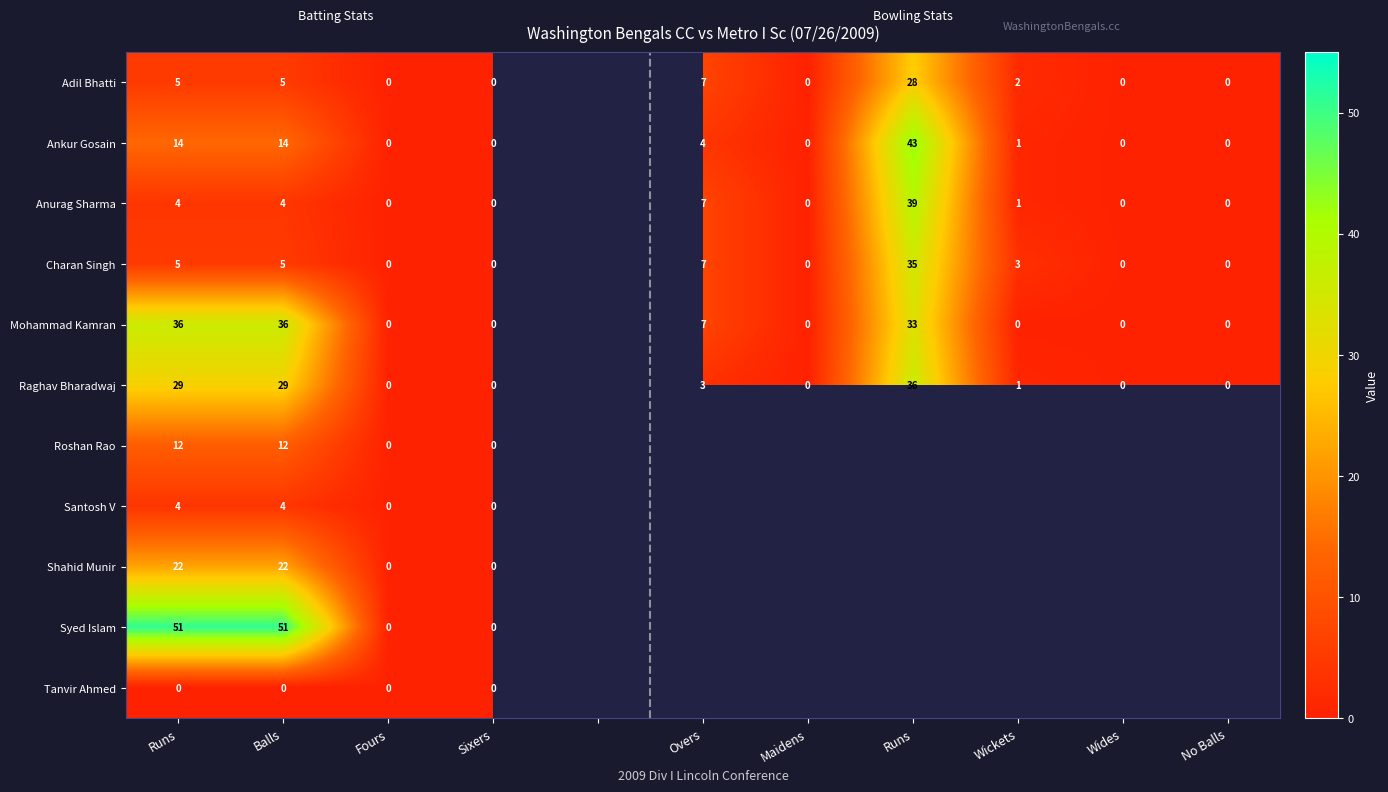

Which series has the largest range (max minus min)?

Syed Islam